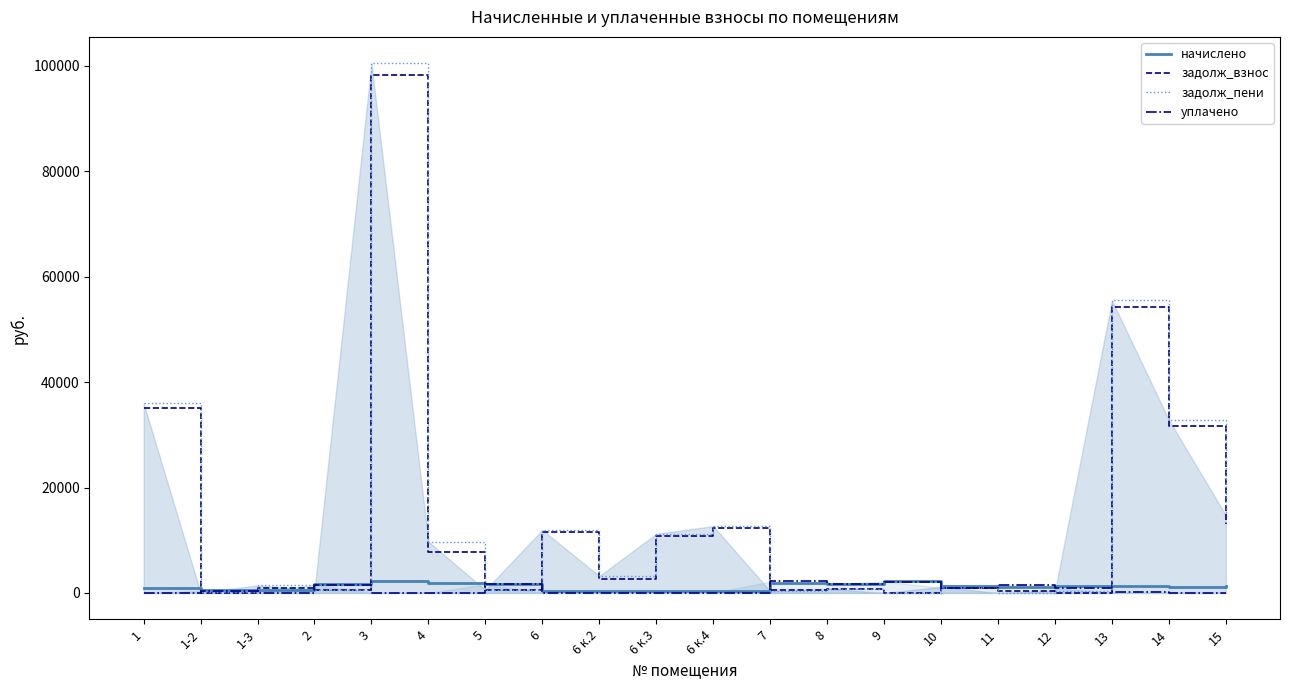

Reading left to right, list all the values displayed in this chart.

начислено: 1=880.8	1-2=519.7	1-3=524.1	2=1631.7	3=2228.4	4=1926.8	5=1702.1	6=361.1	6 к.2=449.2	6 к.3=339.1	6 к.4=383.2	7=1937.8	8=1633.9	9=2250.4	10=1261.7	11=1213.3	12=1299.2	13=1281.6	14=1217.7	15=1272.8
задолж_взнос: 1=35071.2	1-2=0.0	1-3=879.6	2=493.5	3=98210.7	4=7792.6	5=514.8	6=11587.8	6 к.2=2694.4	6 к.3=10881.1	6 к.4=12294.3	7=586.1	8=799.0	9=0.0	10=907.1	11=367.0	12=0.0	13=54301.8	14=31587.7	15=13108.6
задолж_пени: 1=35952.0	1-2=97.5	1-3=1425.8	2=543.9	3=100439.1	4=9719.3	5=567.4	6=11948.9	6 к.2=3211.9	6 к.3=11220.2	6 к.4=12677.5	7=350.0	8=783.1	9=16.7	10=1149.5	11=0.0	12=433.1	13=55479.2	14=32805.3	15=14702.5
уплачено: 1=0.0	1-2=412.5	1-3=0.0	2=1581.3	3=0.0	4=0.0	5=1649.6	6=0.0	6 к.2=0.0	6 к.3=0.0	6 к.4=0.0	7=2173.8	8=1650.0	9=2172.0	10=1028.2	11=1580.3	12=866.1	13=104.1	14=0.0	15=0.0